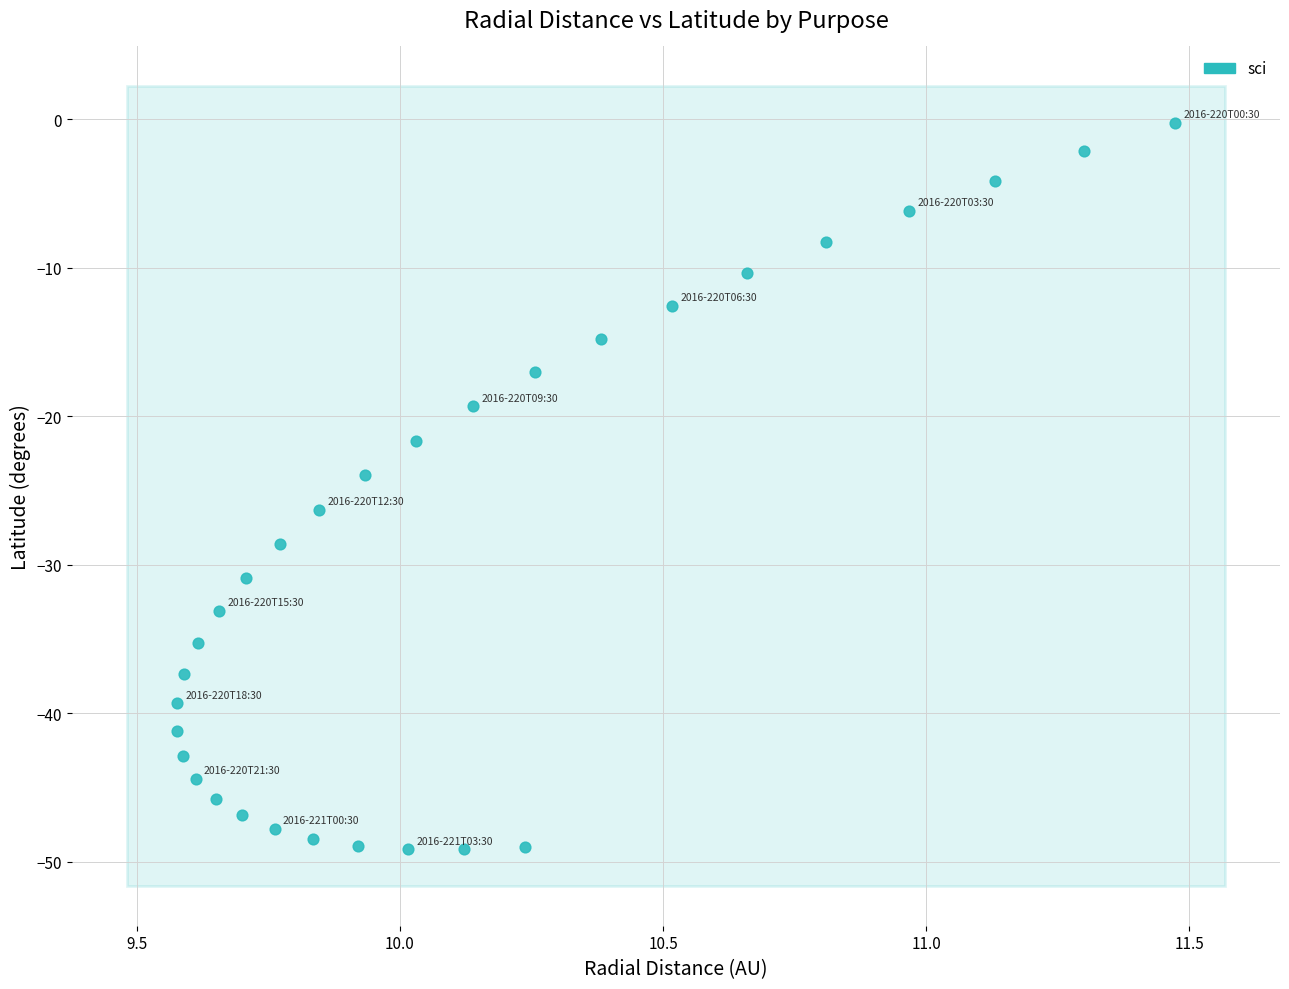

What is the range of Y values (max minus min)?

48.9